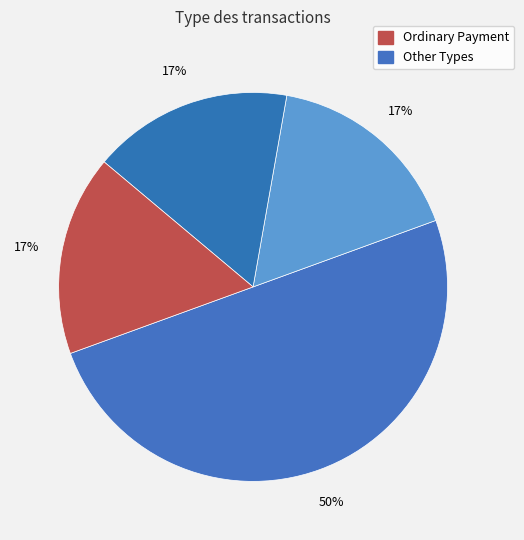

Does any single category account for the majority?

No